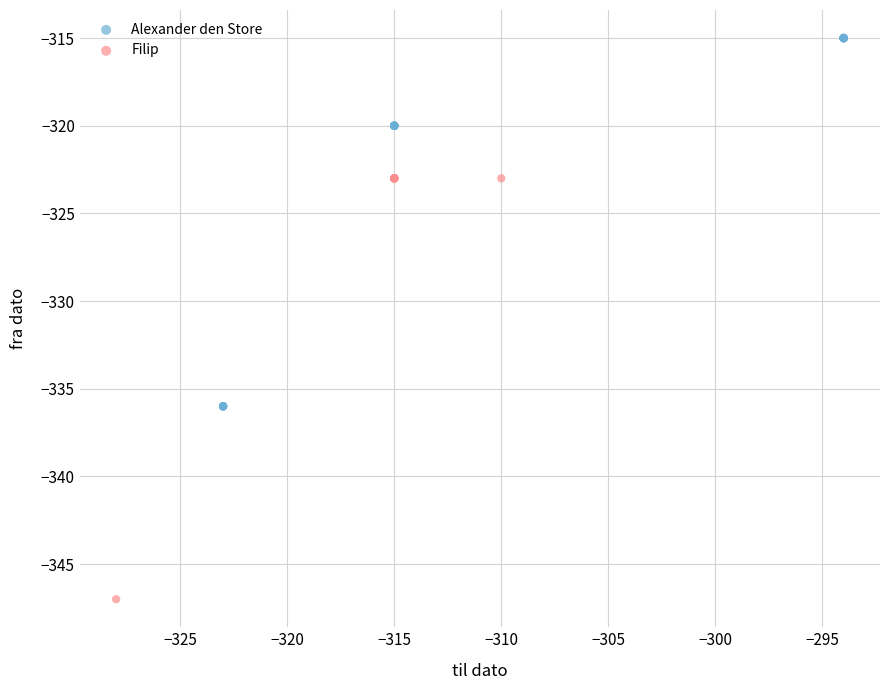

Which series has the largest Y range (max minus min)?

Filip